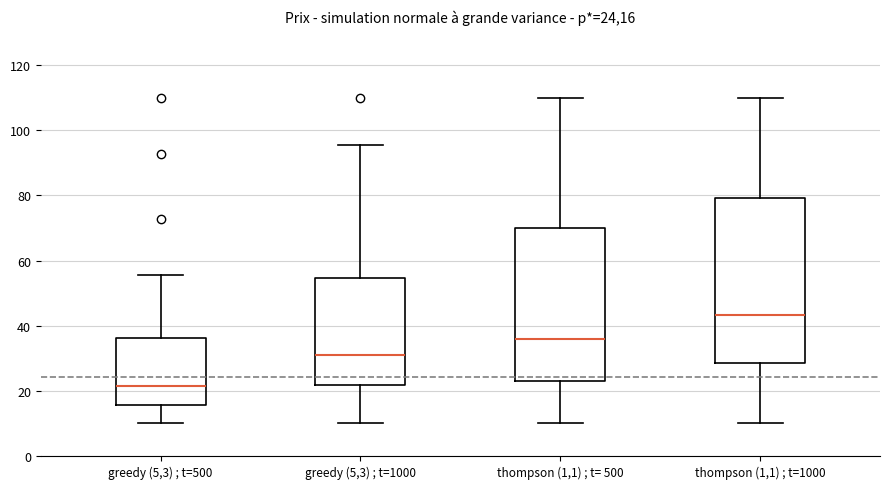

Which box's median line is the lowest?

greedy (5,3) ; t=500